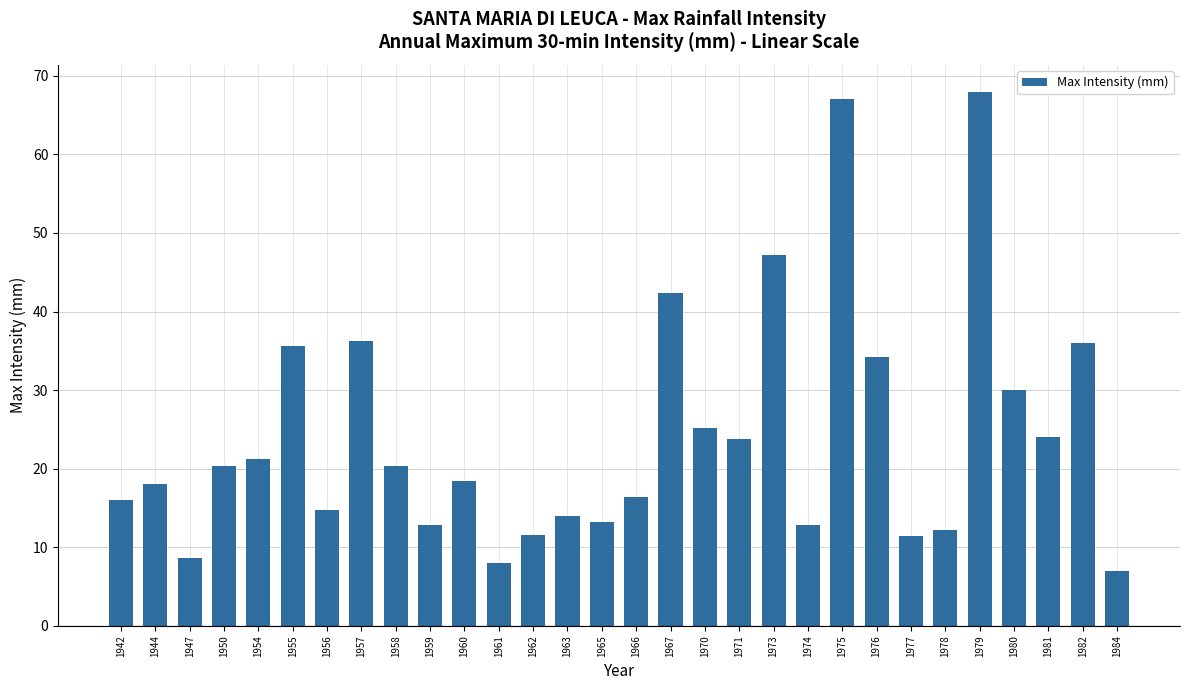

What is the smallest value displayed?

7.0